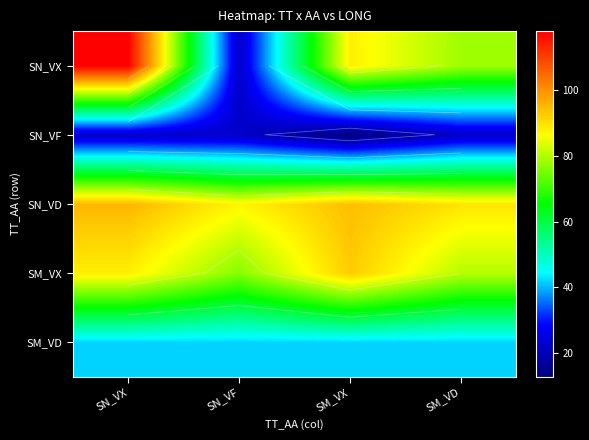

What is the spread (max minus min) of values at SN_VX?

95.9